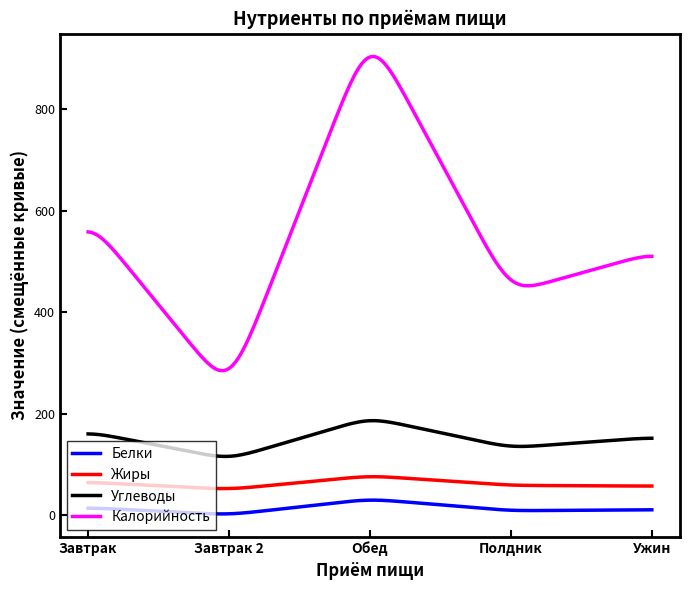

Which series has the largest total across all categories?

Калорийность